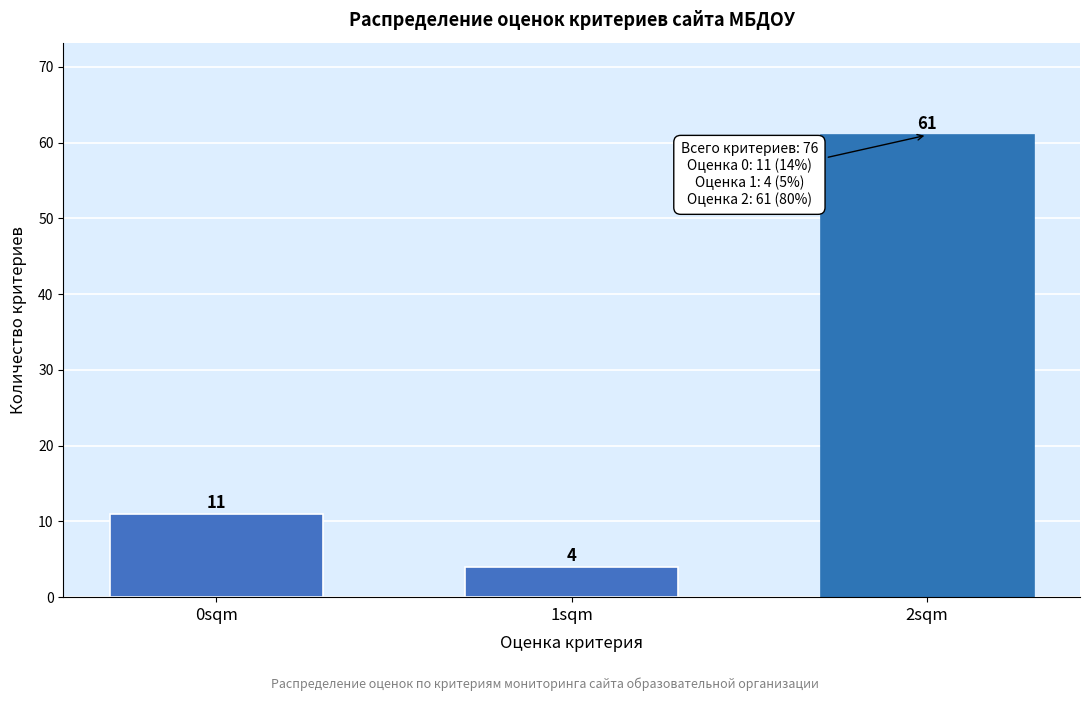

Reading left to right, what are all the values shown in this chart?

11	4	61